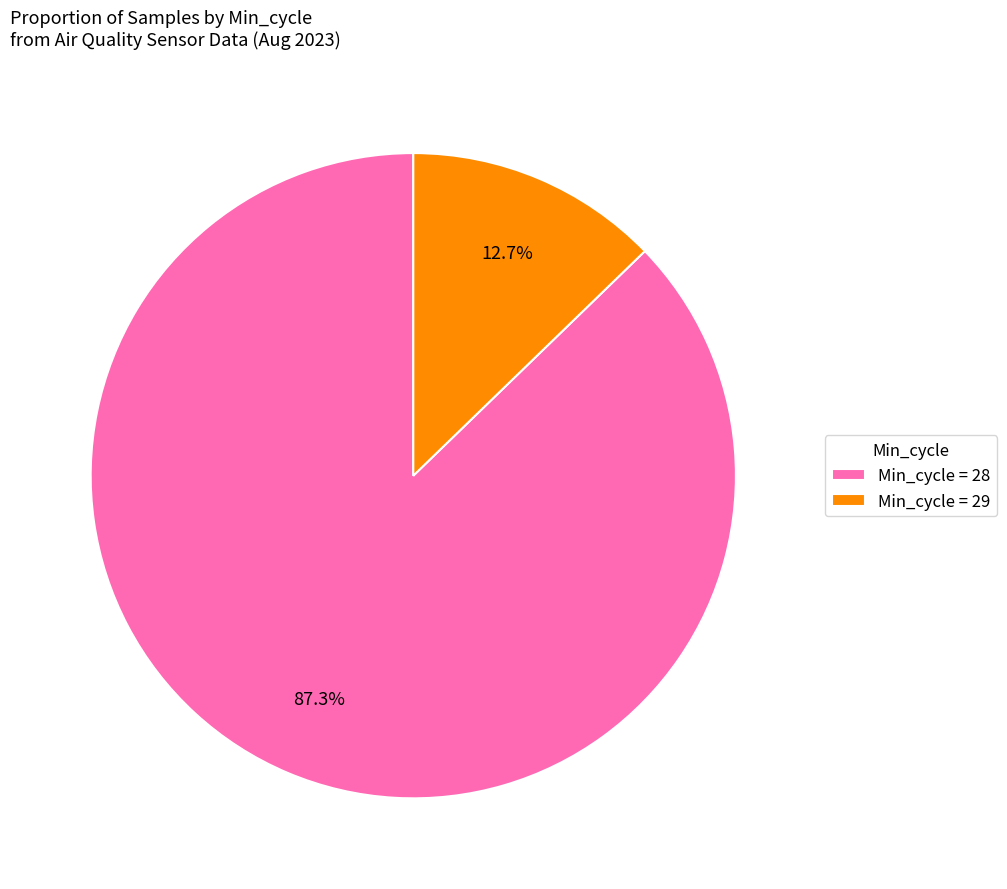

Which has a higher value, Min_cycle = 28 or Min_cycle = 29?

Min_cycle = 28